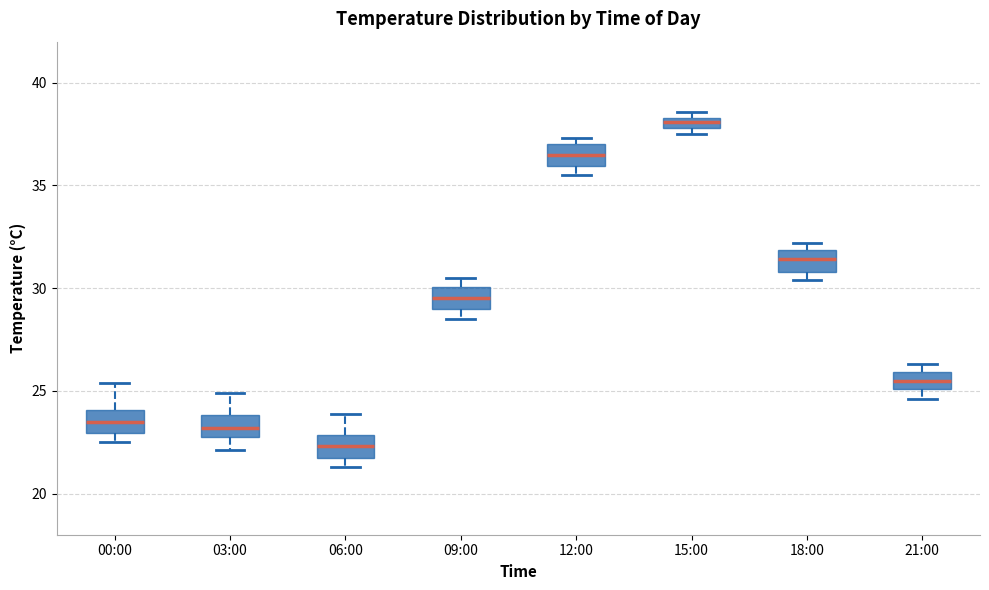

Which box has the lowest median line?

06:00